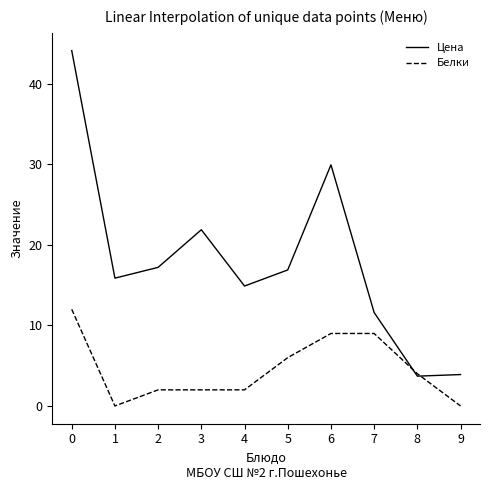

Rank the series by their average value, from highest to lowest.

Цена, Белки